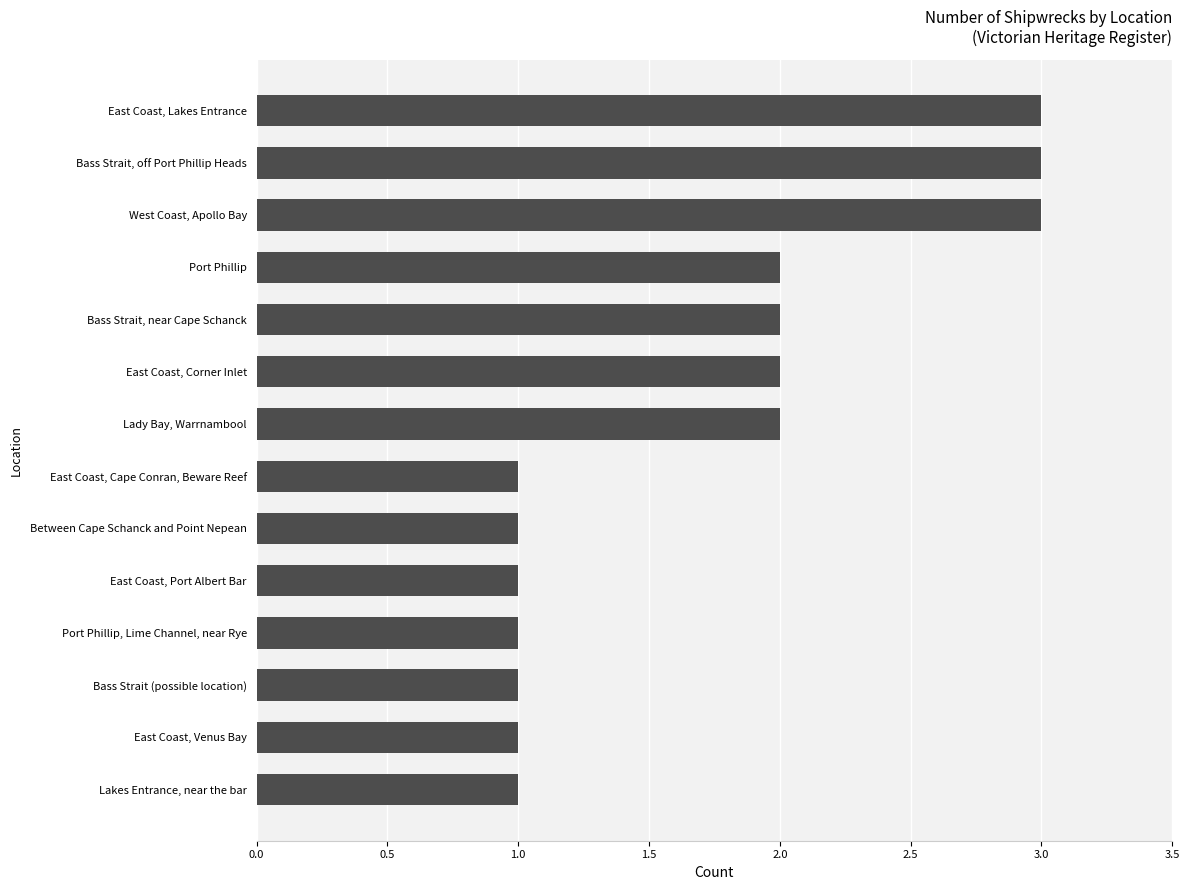

Approximately how many times larger is the value at Lakes Entrance, near the bar compared to Port Phillip?

0.5